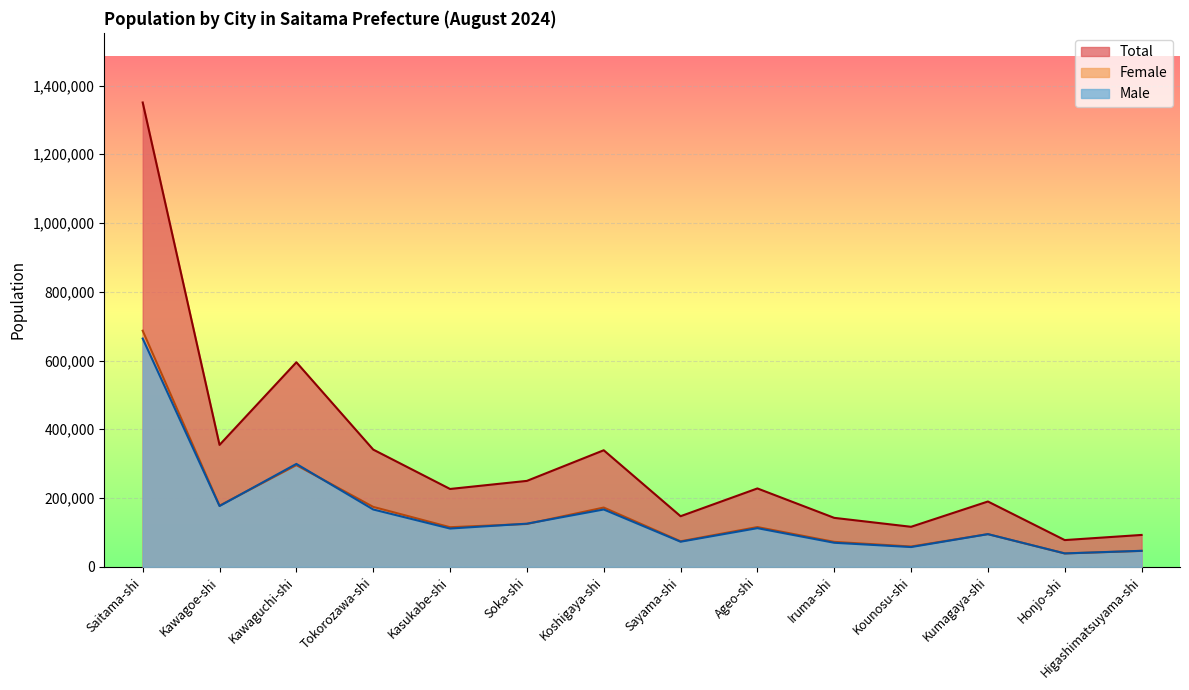

True or false: Total and Male intersect in this chart.

False